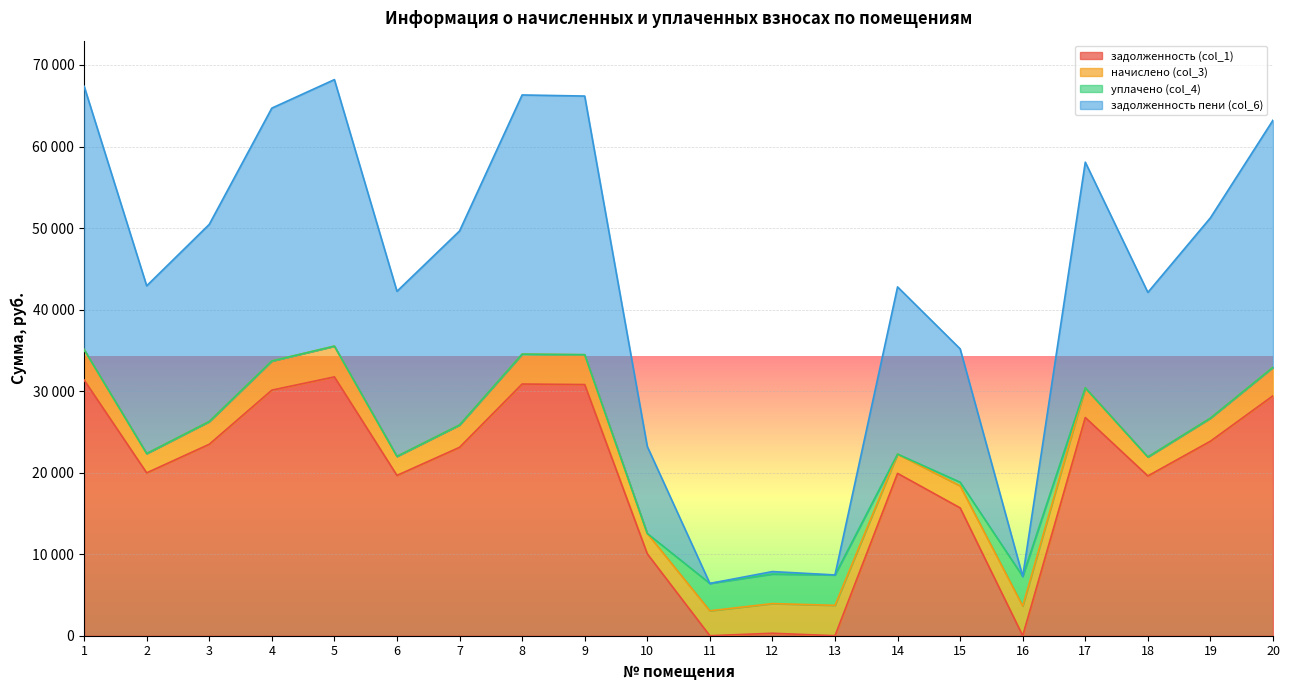

True or false: задолженность (col_1) and задолженность пени (col_6) intersect in this chart.

False